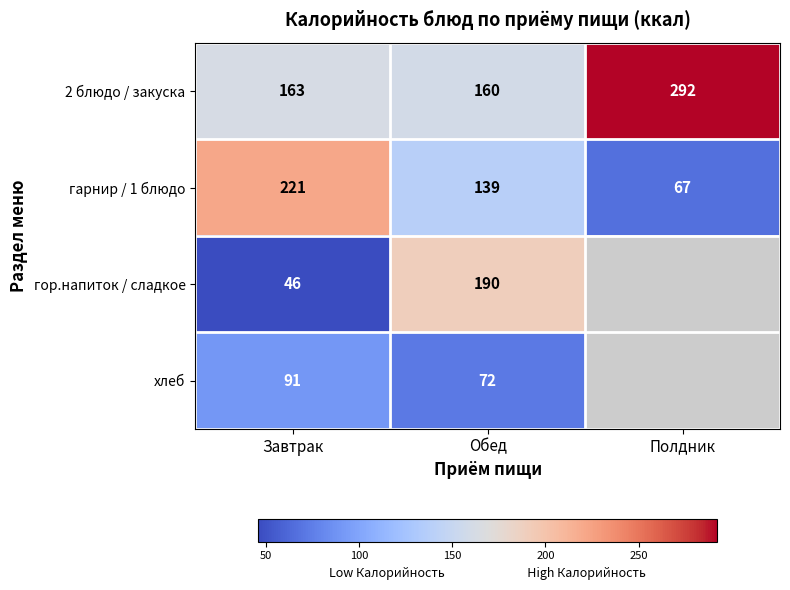

At how many categories does at least one series exceed 231?

1